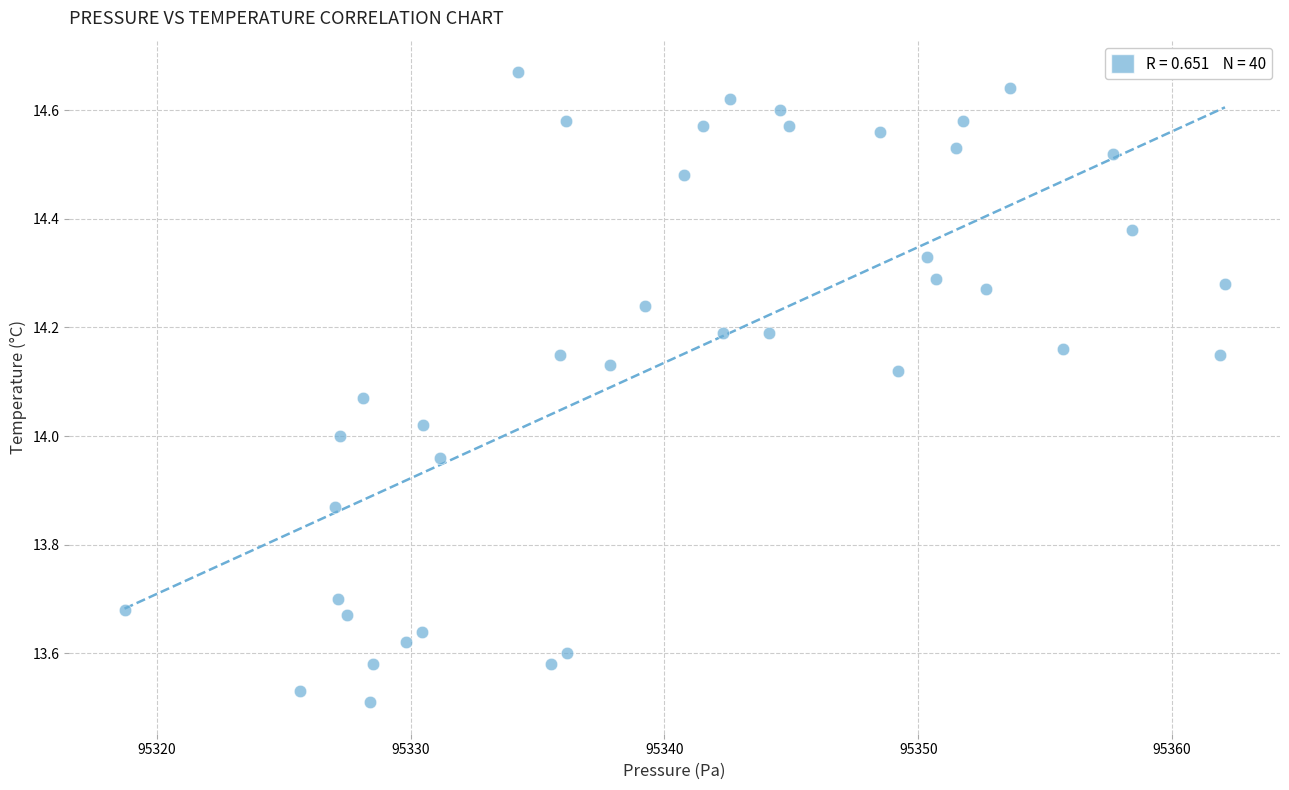

What is the range of X values (max minus min)?

43.4